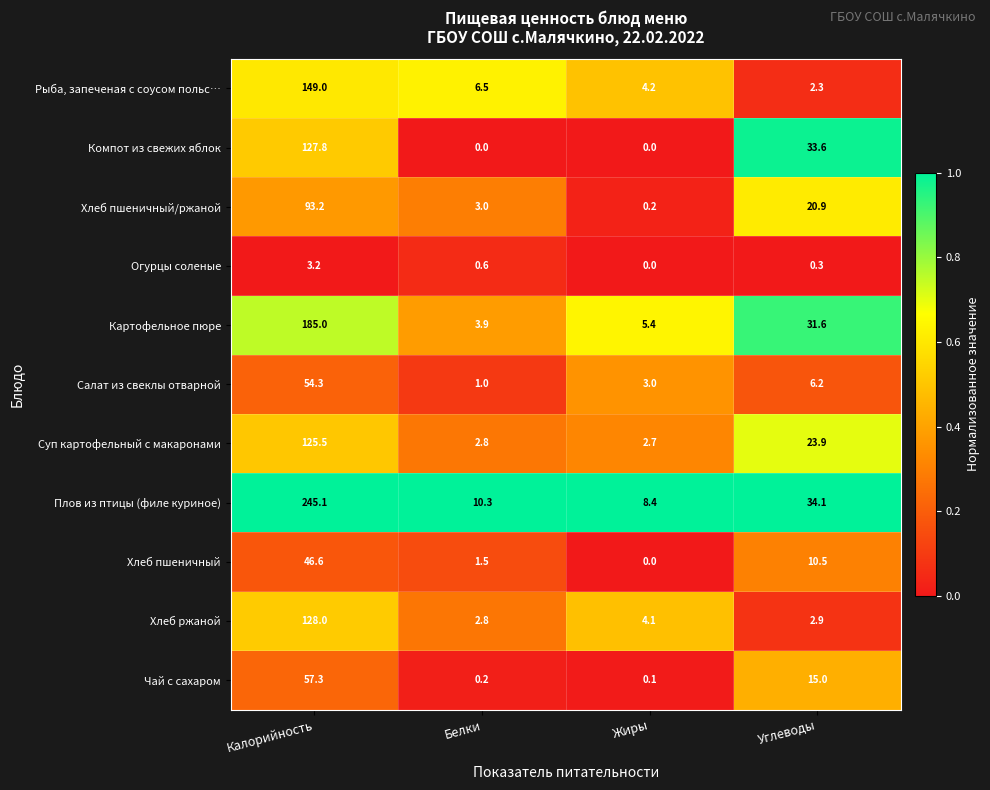

The Чай с сахаром series shows 15.0 at Углеводы. True or false?

True